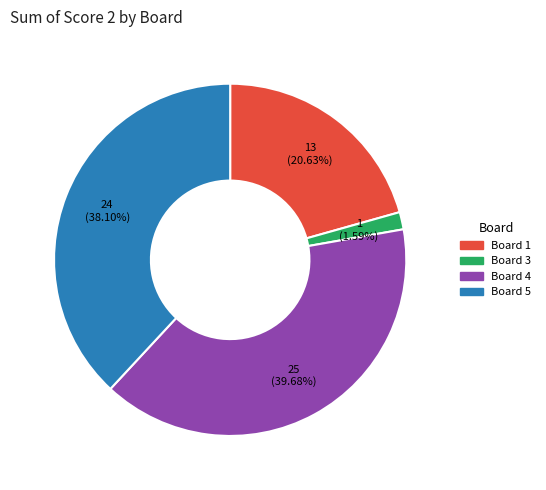

Is there a majority slice in this chart?

No